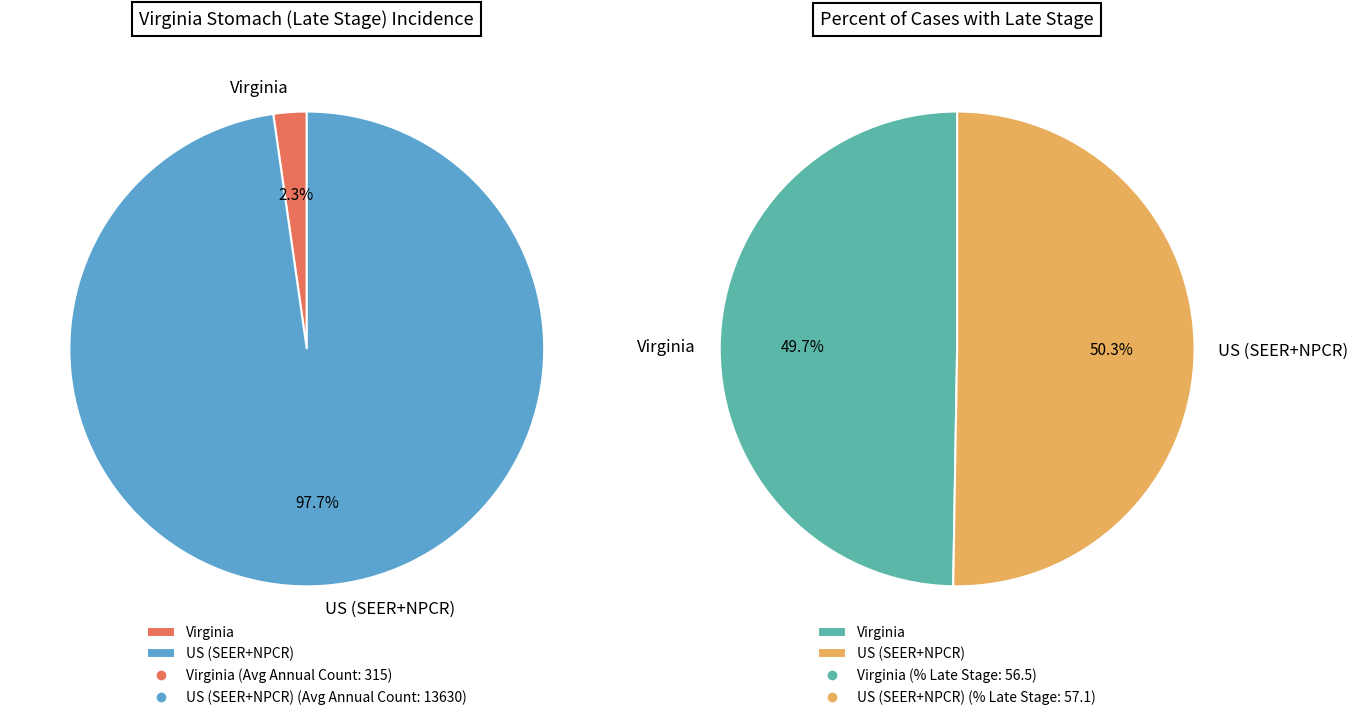

To the nearest percent, what is the average slice percentage?

50%